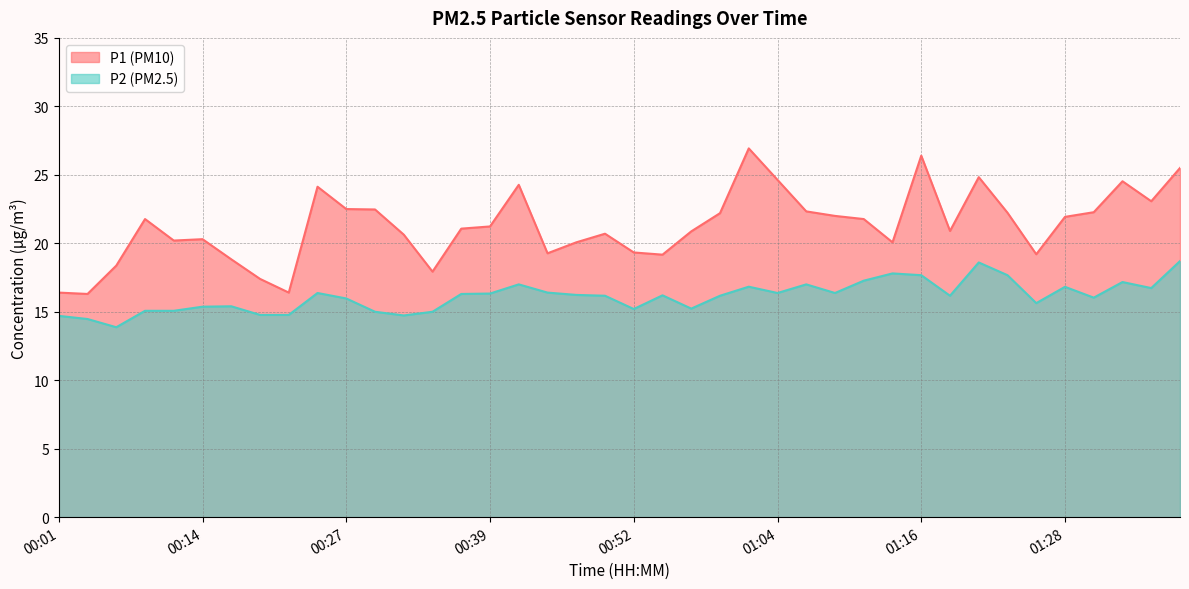

Reading left to right, extract all data points from this chart.

P1: 00:01=16.4	00:04=16.3	00:06=18.4	00:08=21.8	00:11=20.2	00:14=20.3	00:16=18.8	00:19=17.4	00:21=16.4	00:24=24.1	00:27=22.5	00:29=22.5	00:32=20.6	00:35=17.9	00:37=21.1	00:39=21.2	00:42=24.3	00:44=19.3	00:47=20.1	00:49=20.7	00:52=19.3	00:54=19.2	00:56=20.9	00:59=22.2	01:01=26.9	01:04=24.6	01:06=22.3	01:09=22.0	01:11=21.8	01:13=20.1	01:16=26.4	01:18=20.9	01:21=24.8	01:23=22.2	01:26=19.2	01:28=21.9	01:31=22.3	01:33=24.5	01:36=23.1	01:38=25.5
P2: 00:01=14.7	00:04=14.5	00:06=13.9	00:08=15.1	00:11=15.1	00:14=15.4	00:16=15.4	00:19=14.8	00:21=14.8	00:24=16.4	00:27=16.0	00:29=15.0	00:32=14.7	00:35=15.0	00:37=16.3	00:39=16.3	00:42=17.0	00:44=16.4	00:47=16.2	00:49=16.2	00:52=15.2	00:54=16.2	00:56=15.2	00:59=16.2	01:01=16.8	01:04=16.4	01:06=17.0	01:09=16.4	01:11=17.3	01:13=17.8	01:16=17.7	01:18=16.2	01:21=18.6	01:23=17.7	01:26=15.6	01:28=16.8	01:31=16.0	01:33=17.2	01:36=16.7	01:38=18.7